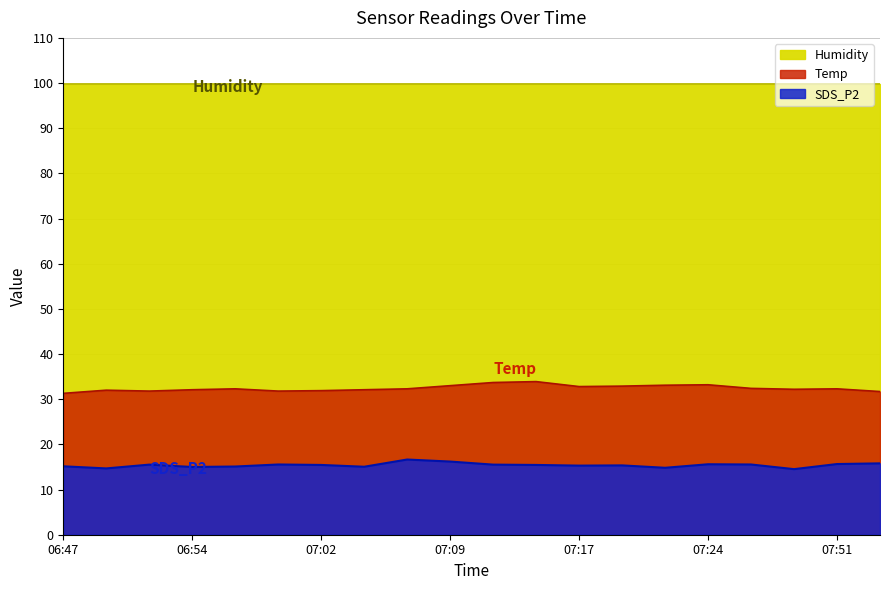

The value of Temp at 07:04 is 32.1. True or false?

True